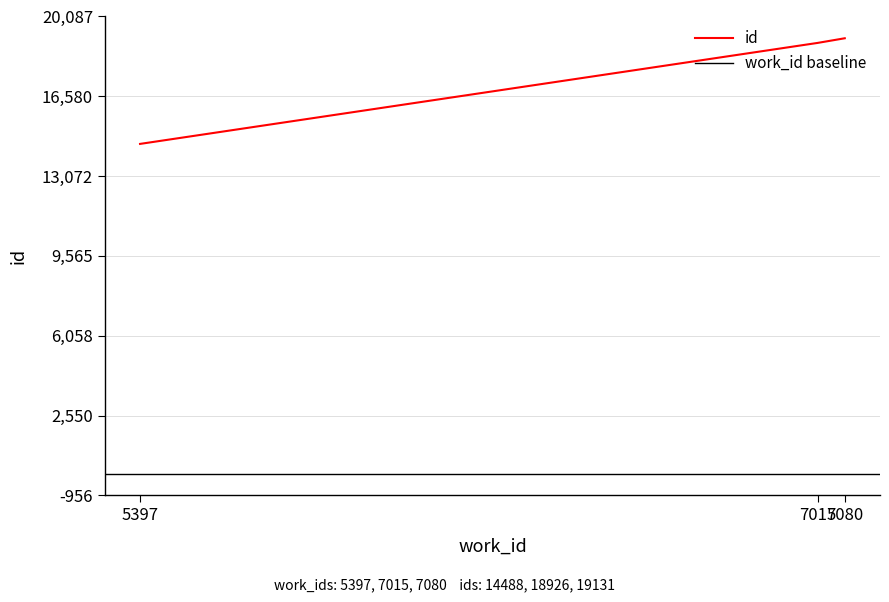

What is the minimum value shown in the chart?

14488